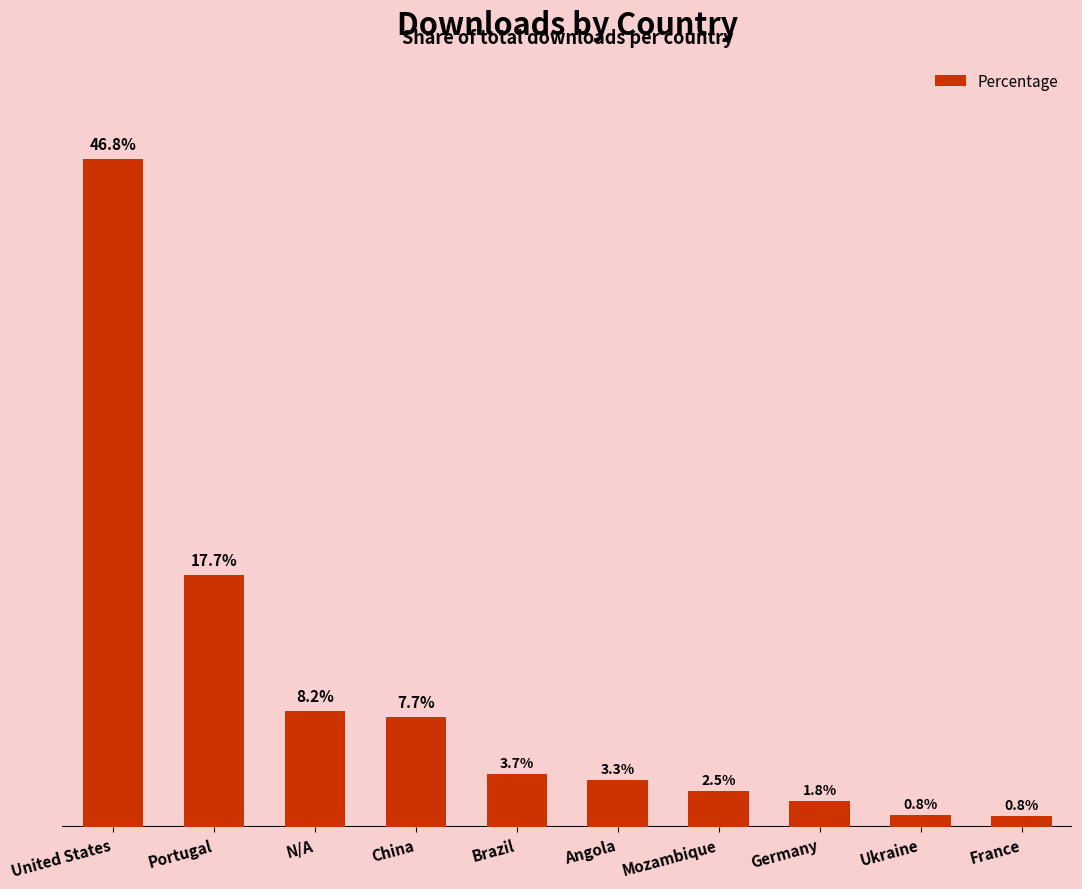

Which has a higher value, Brazil or Mozambique?

Brazil